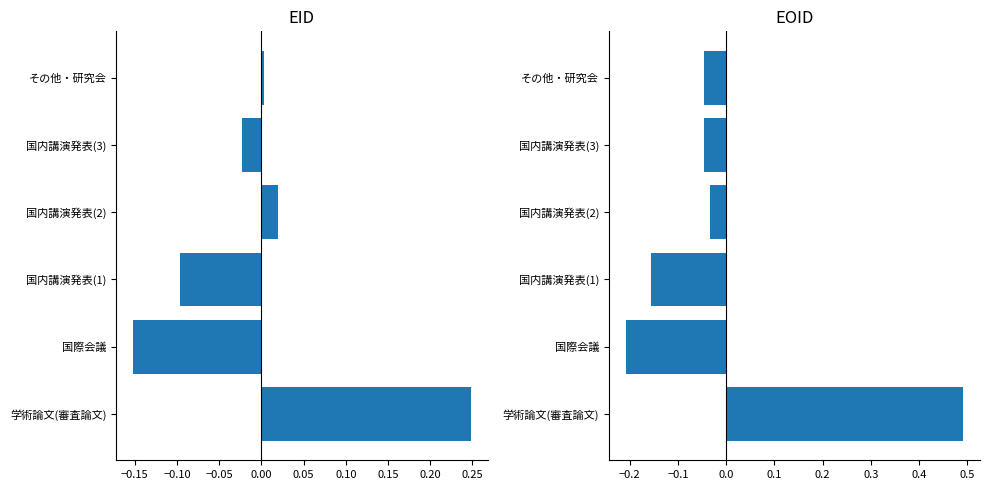

How many values in EID are above zero?

3